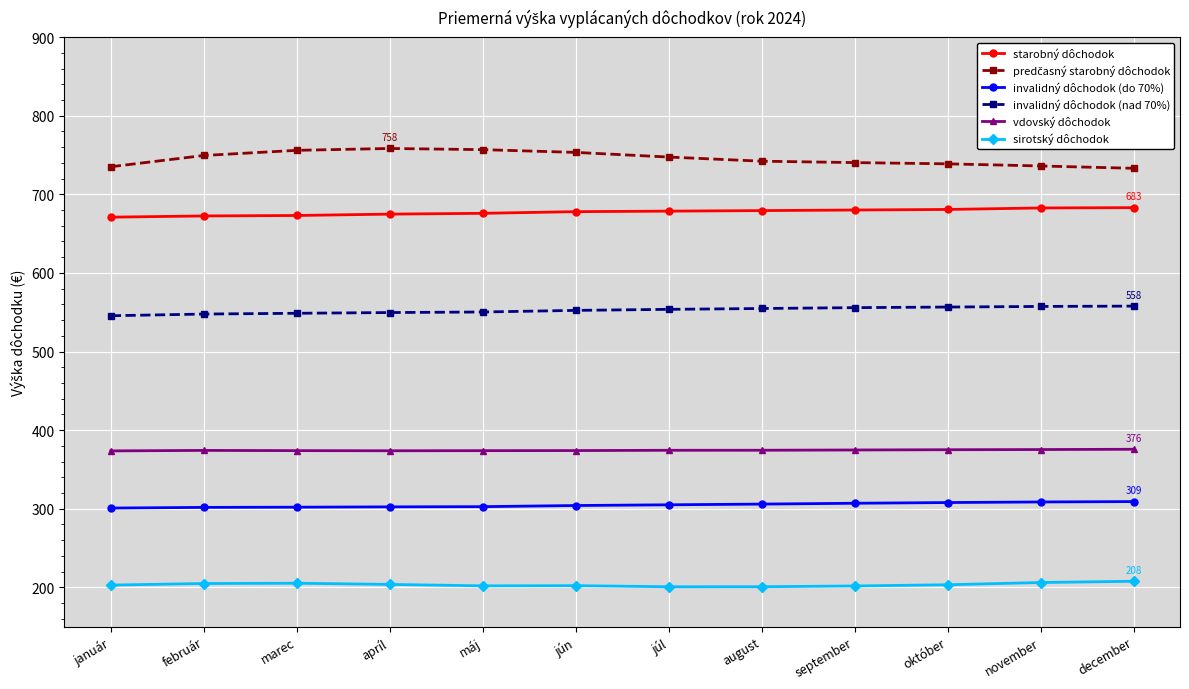

What is the value of the invalidný dôchodok (nad 70%) point at the 1st from the left?

545.5